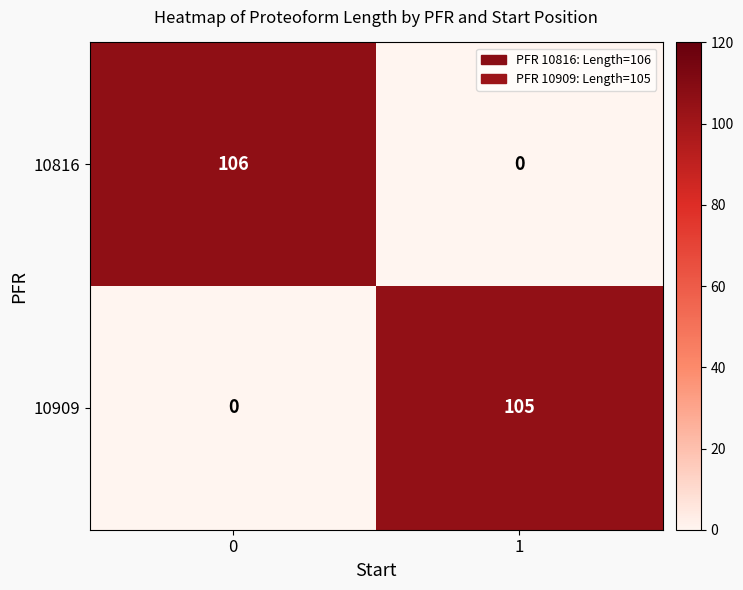

Reading right to left, list all the values displayed in this chart.

10816: 1=0	0=106
10909: 1=105	0=0